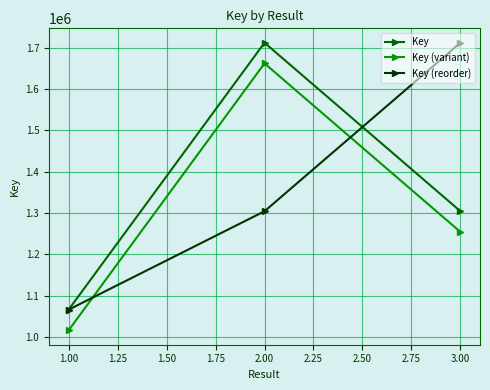

The value of Key (reorder) at 3.00 is 1712177. True or false?

True